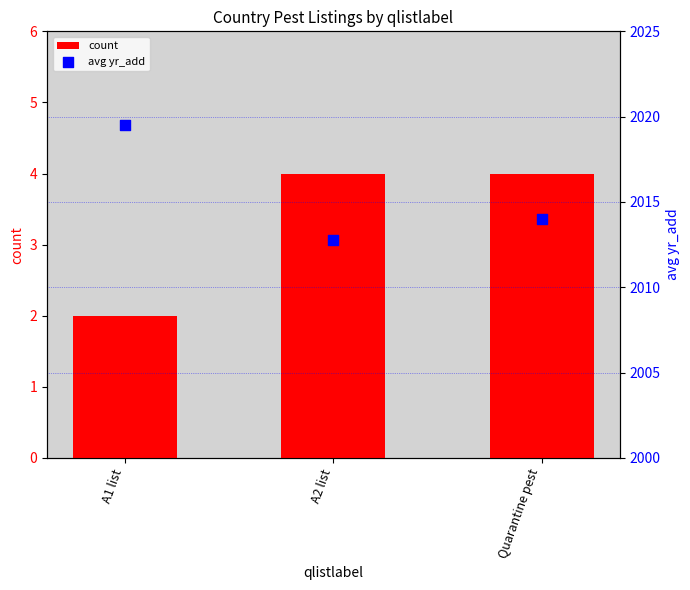

Which series contains the lowest Y value?

count